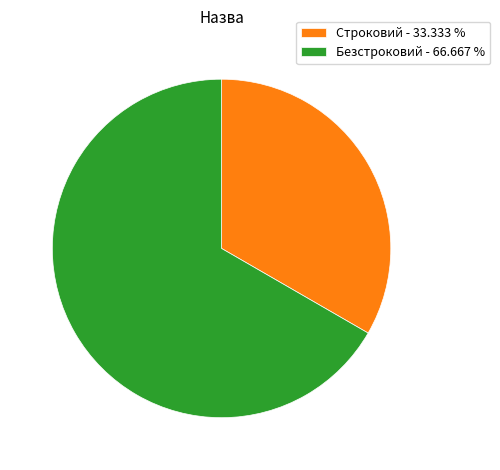

Does Строковий account for over 50% of the chart?

No